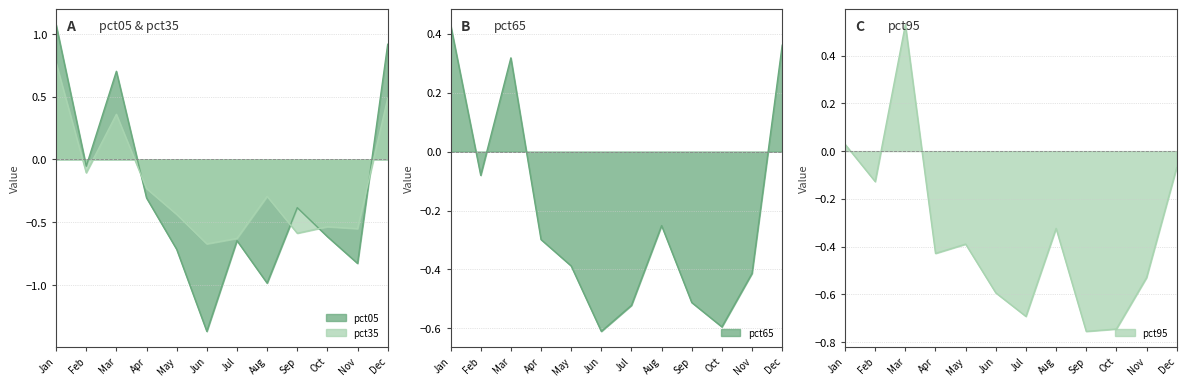

Reading right to left, extract all data points from this chart.

pct05: 0.9	-0.8	-0.6	-0.4	-1.0	-0.6	-1.4	-0.7	-0.3	0.7	-0.1	1.1
pct35: 0.5	-0.6	-0.5	-0.6	-0.3	-0.6	-0.7	-0.4	-0.2	0.4	-0.1	0.8
pct65: 0.4	-0.4	-0.6	-0.5	-0.3	-0.5	-0.6	-0.4	-0.3	0.3	-0.1	0.4
pct95: -0.1	-0.5	-0.7	-0.8	-0.3	-0.7	-0.6	-0.4	-0.4	0.5	-0.1	0.0